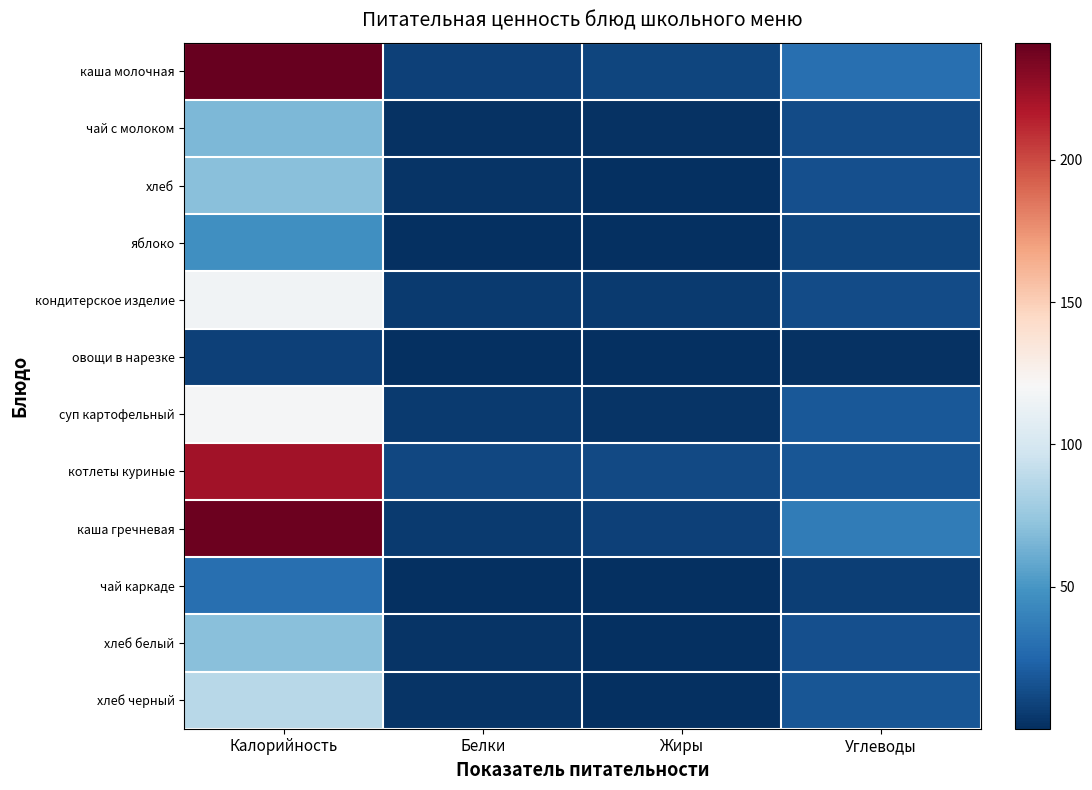

What is the greatest value displayed?

241.2